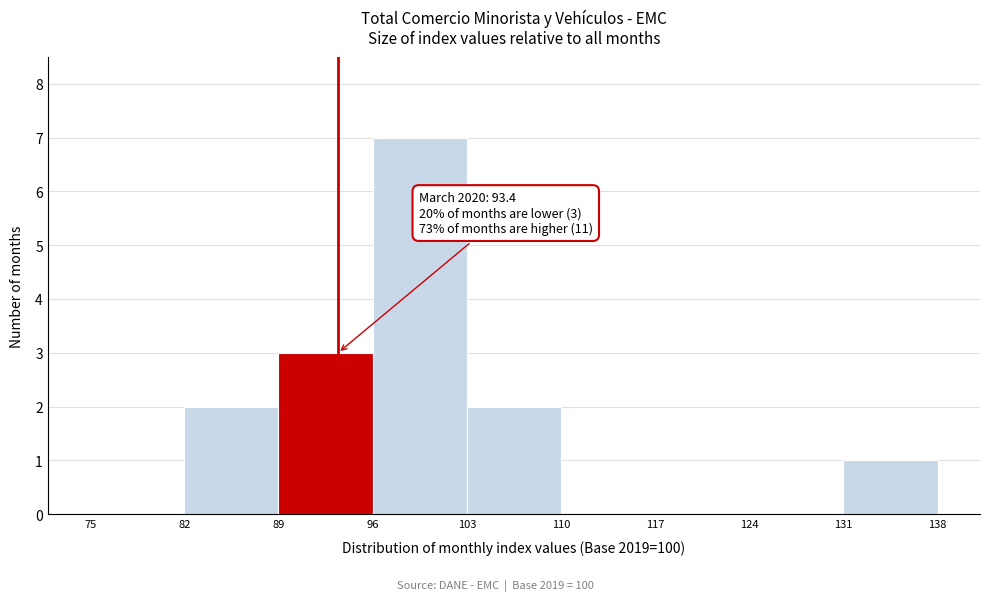

Over which range of the x-axis is the bar tallest?

96 to 103